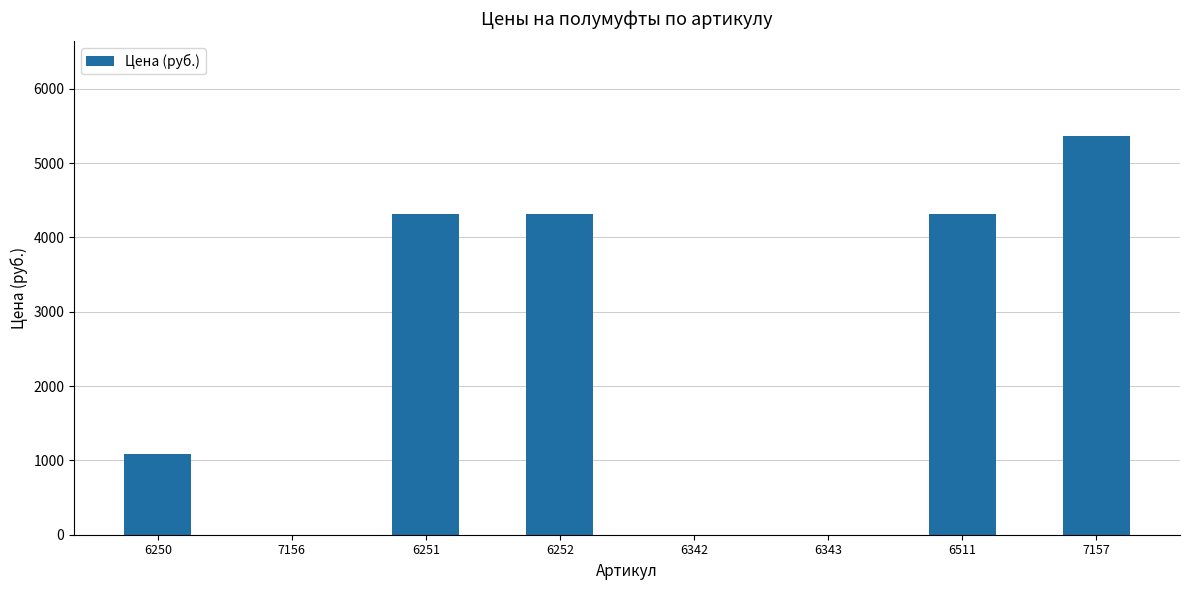

Reading left to right, what are all the values shown in this chart?

1080	0	4320	4320	0	0	4320	5366